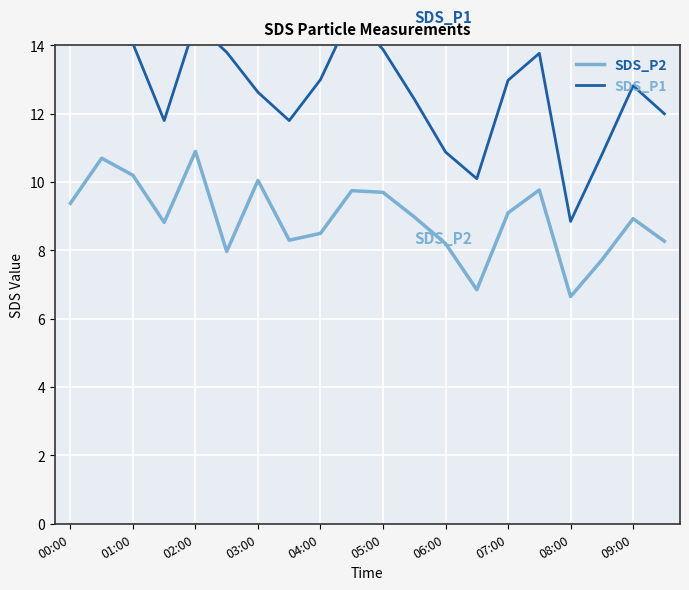

What is the lowest value of the SDS_P2 series?

6.7